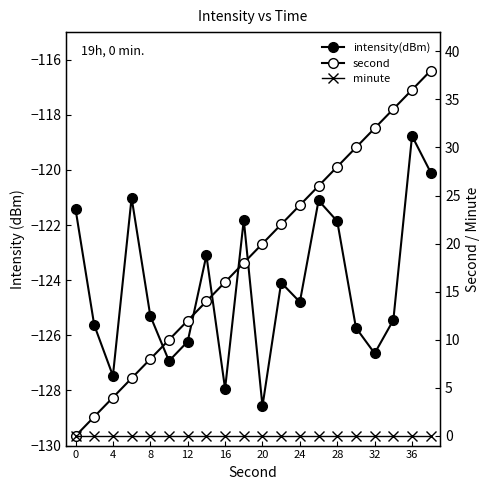

True or false: intensity(dBm) and minute cross at least once.

False